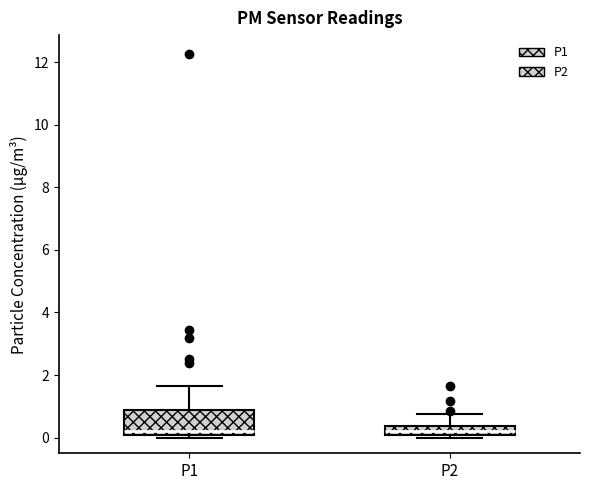

Which box is the tallest, from its lower edge to its upper edge?

P1